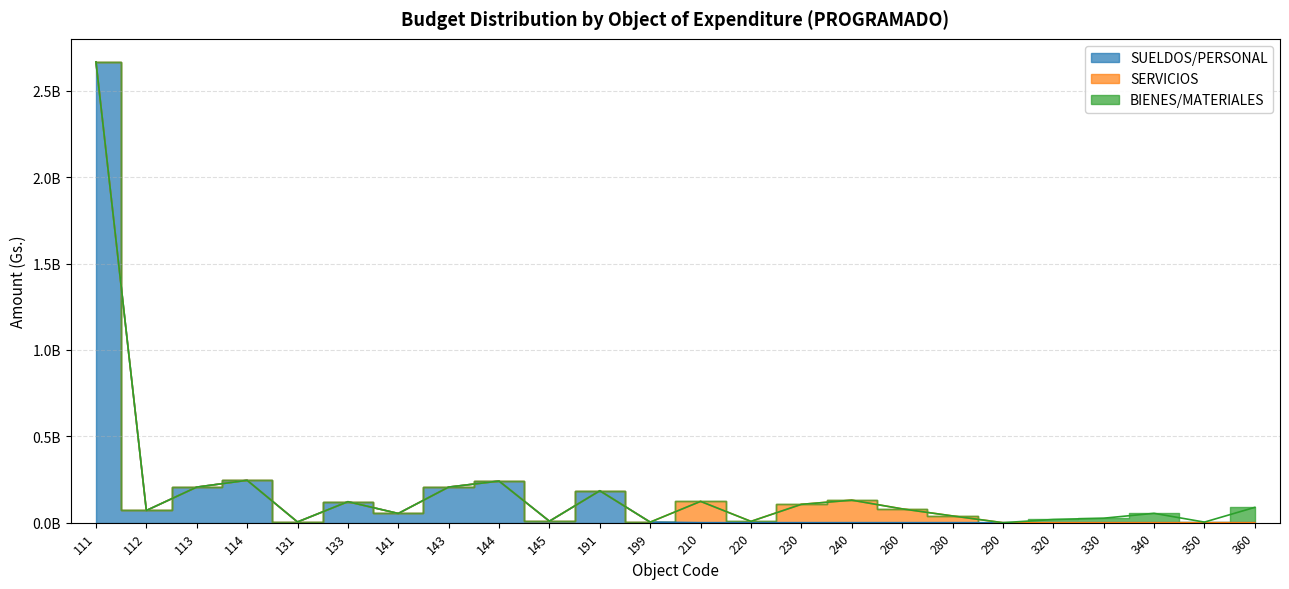

True or false: SUELDOS/PERSONAL has a value of 205981200 at 113.

True